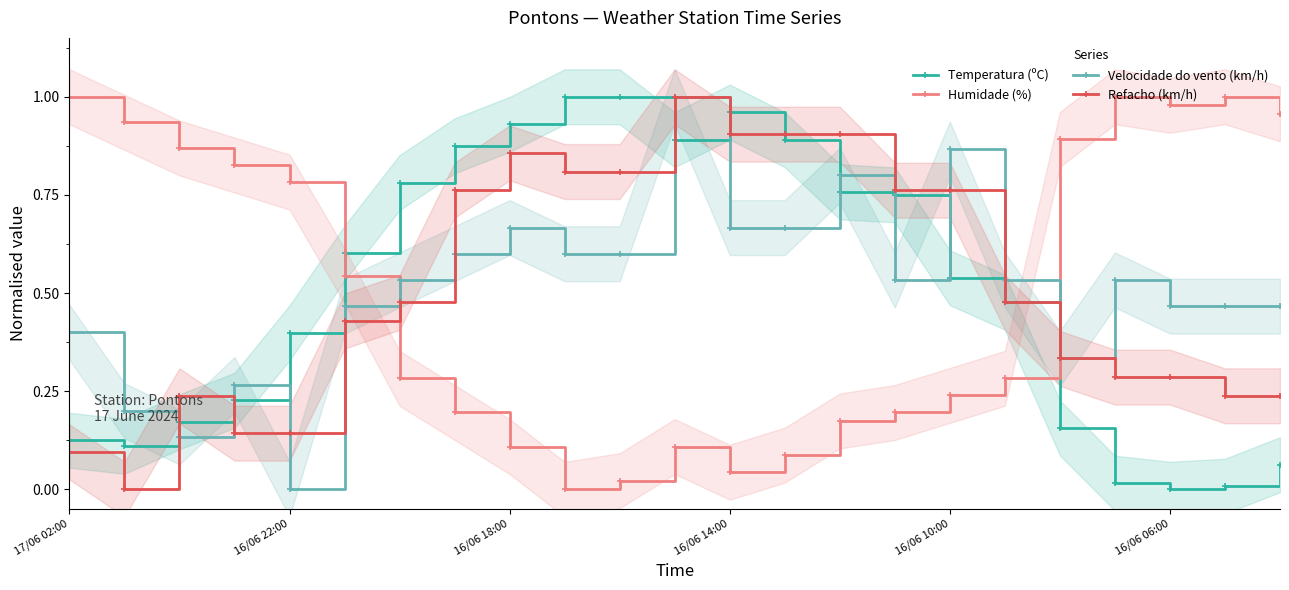

What is the value of the Temperatura (ºC) point at the 7th from the left?

0.8